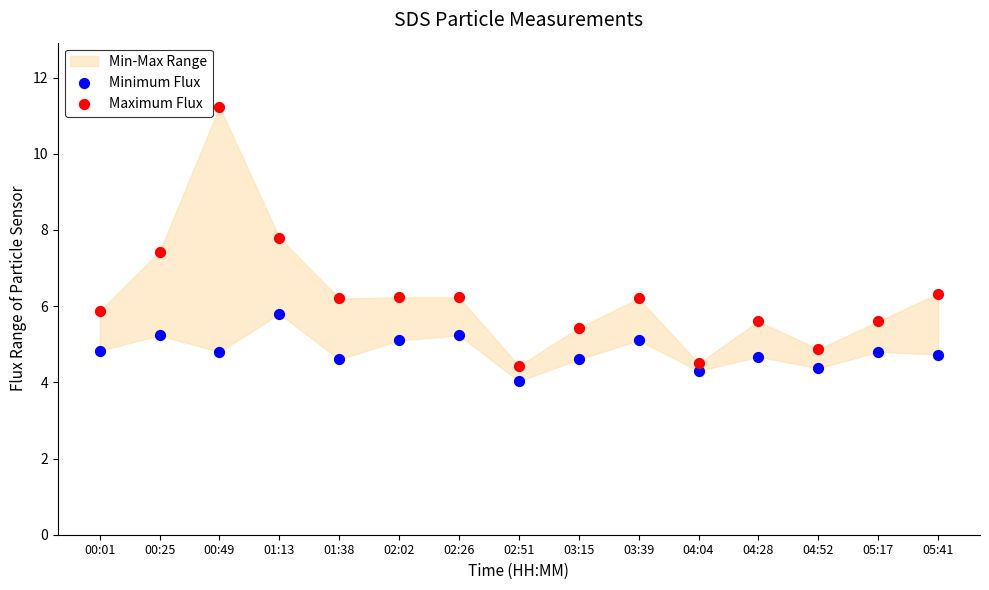

Across all data points, what is the range of Y values (max minus min)?

7.2